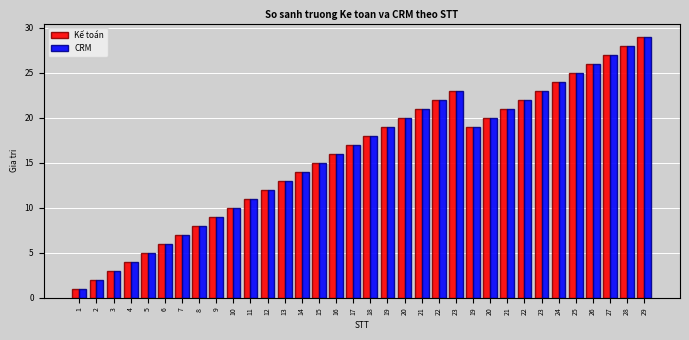

What are all the series names shown in the legend?

Kế toán, CRM